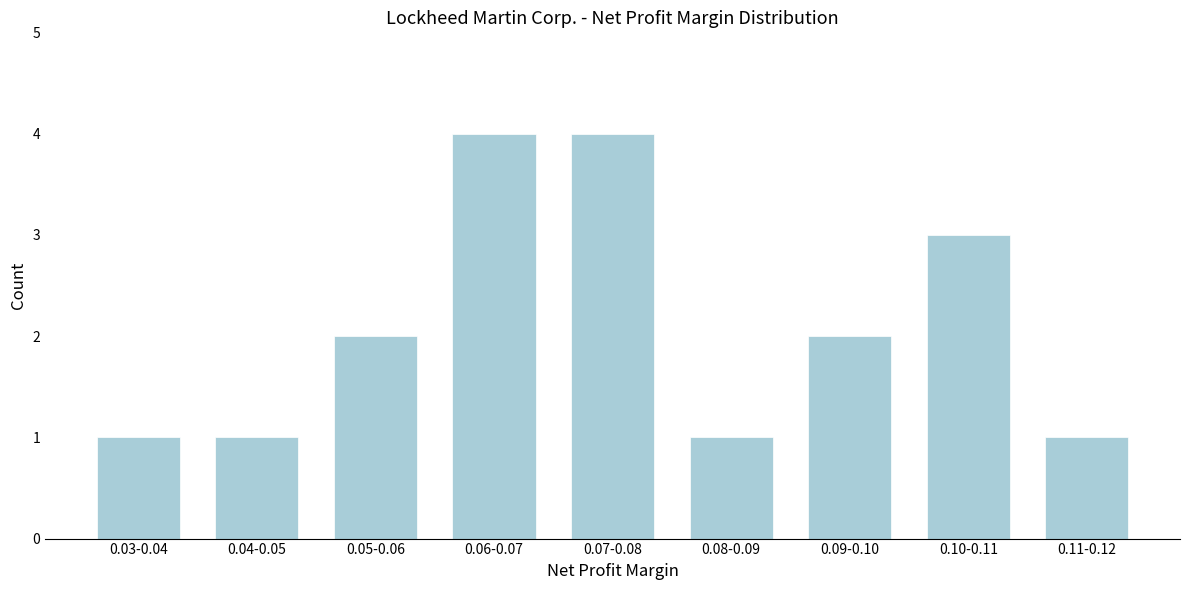

Reading left to right, list all the values displayed in this chart.

0.03-0.04=1	0.04-0.05=1	0.05-0.06=2	0.06-0.07=4	0.07-0.08=4	0.08-0.09=1	0.09-0.10=2	0.10-0.11=3	0.11-0.12=1